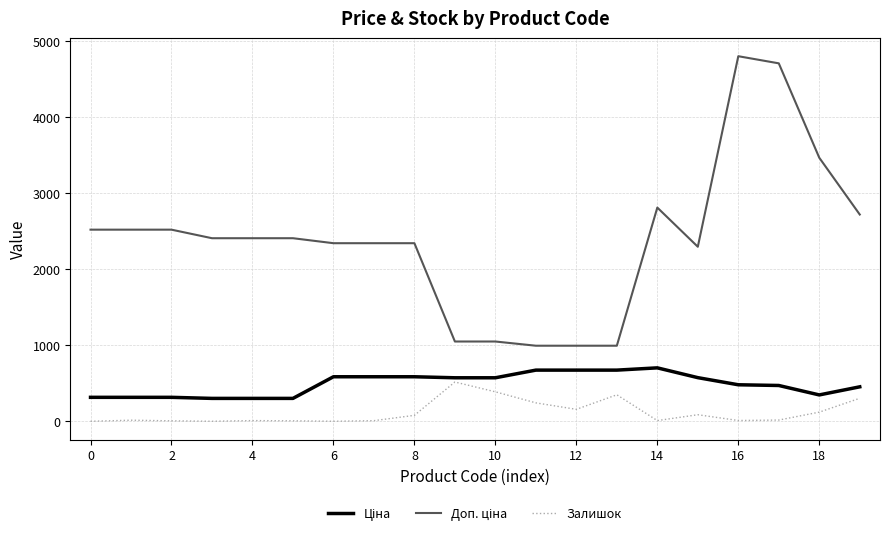

What is the maximum value shown in the chart?

4796.4